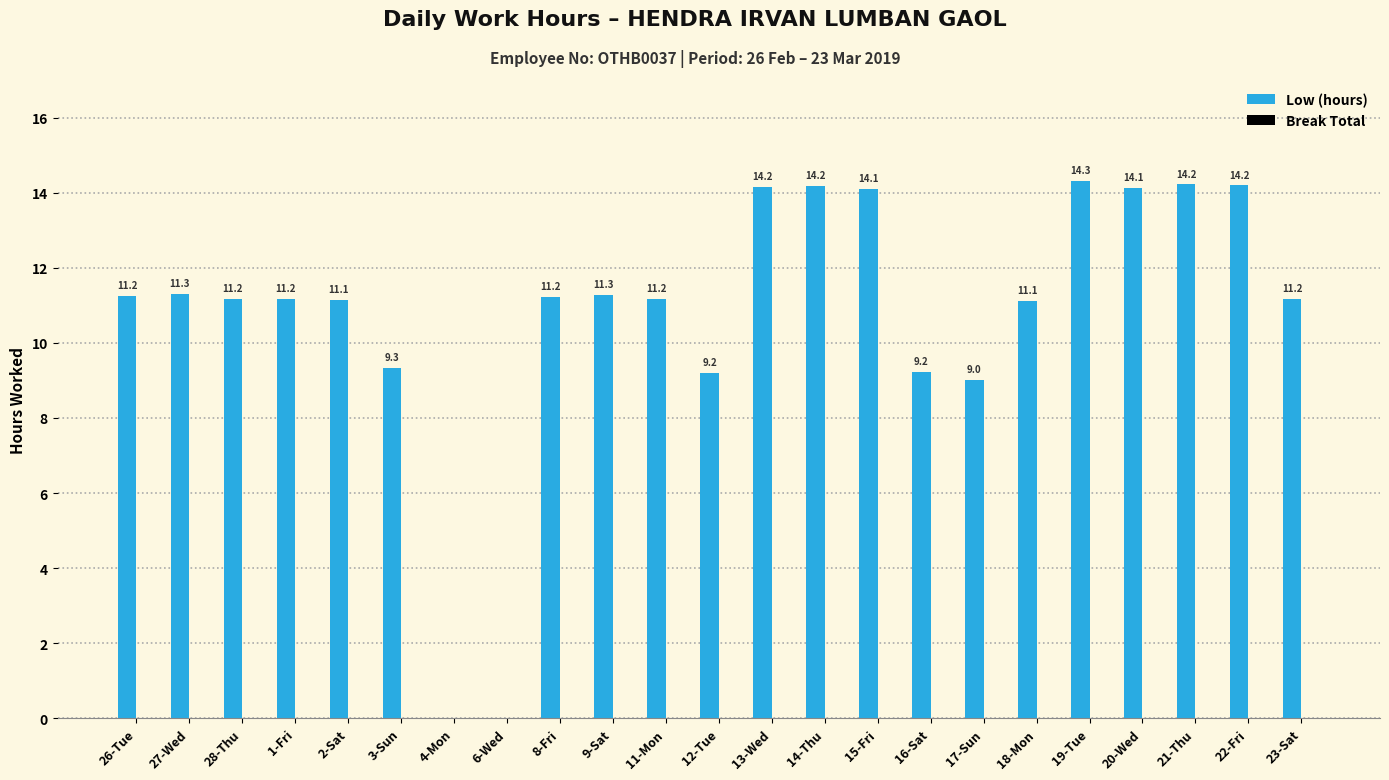

What is the approximate value at 13-Wed?

14.2